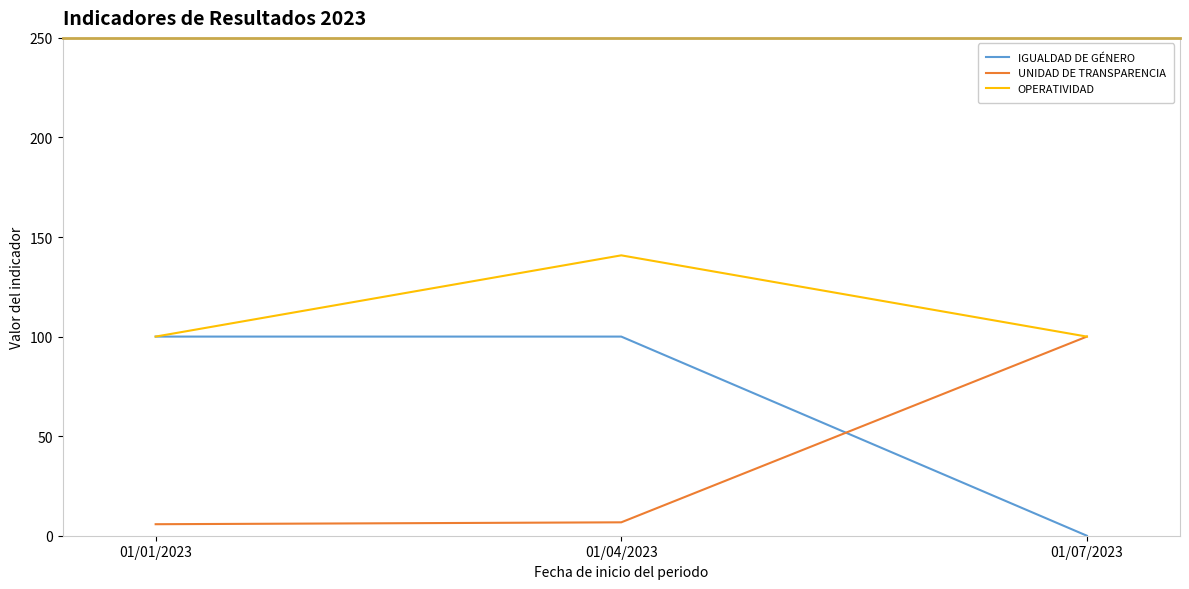

What is the sum of the OPERATIVIDAD values at 01/01/2023 and 01/07/2023?

200.0